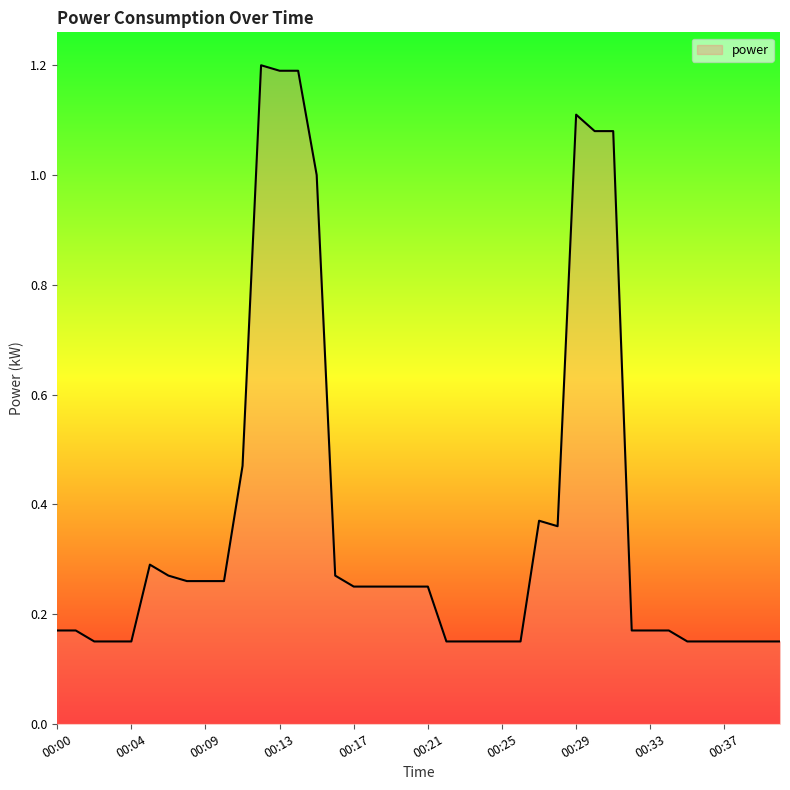

What is the maximum value shown in the chart?

1.2